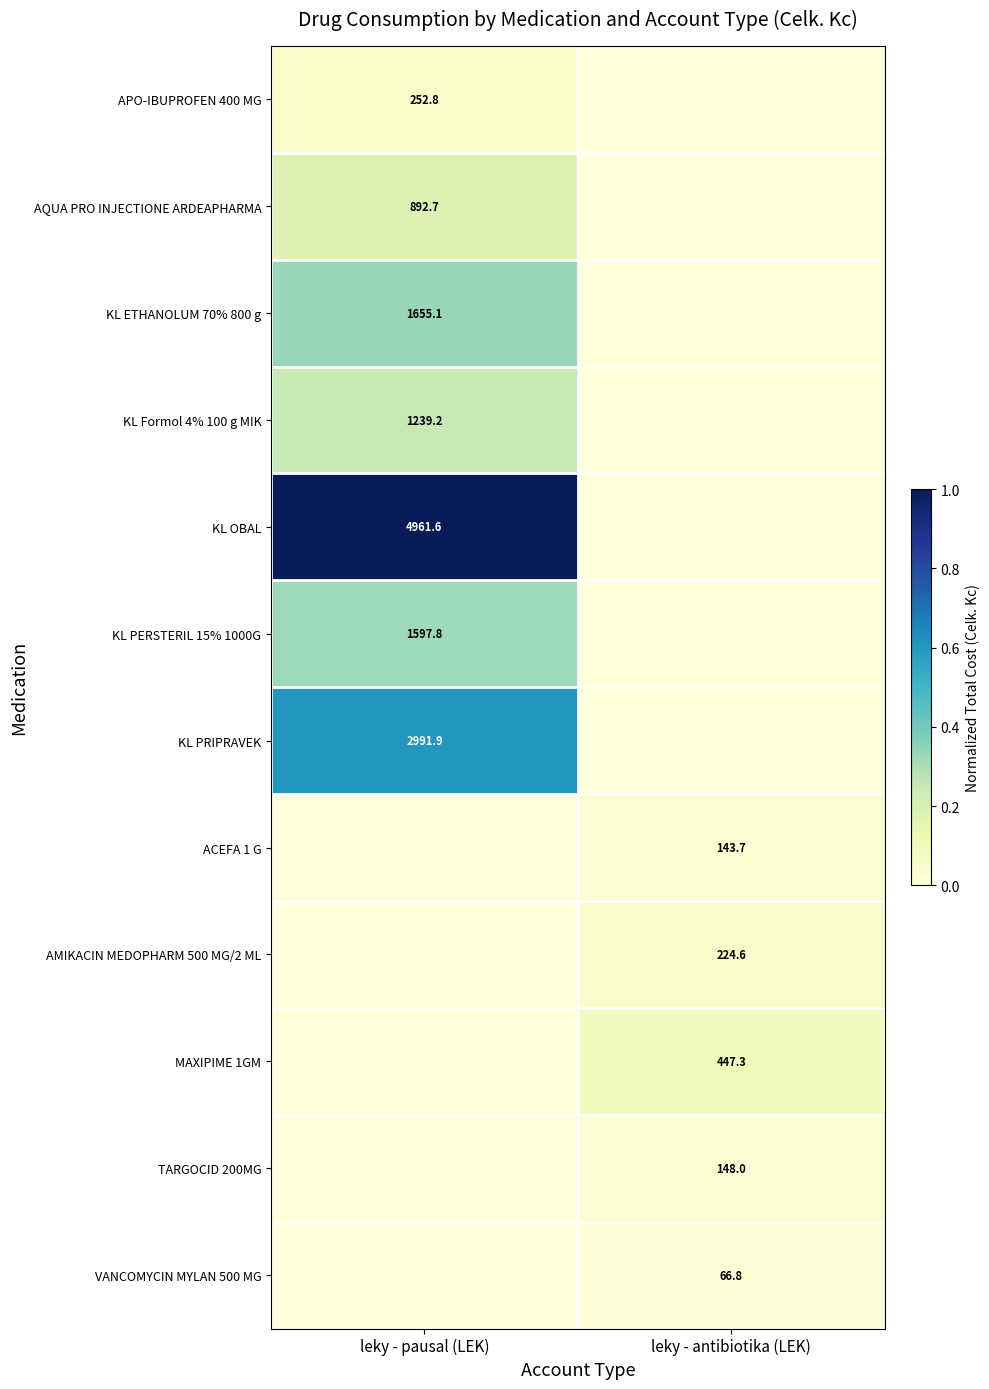

True or false: TARGOCID 200MG has a value of 148.0 at leky - antibiotika (LEK).

True